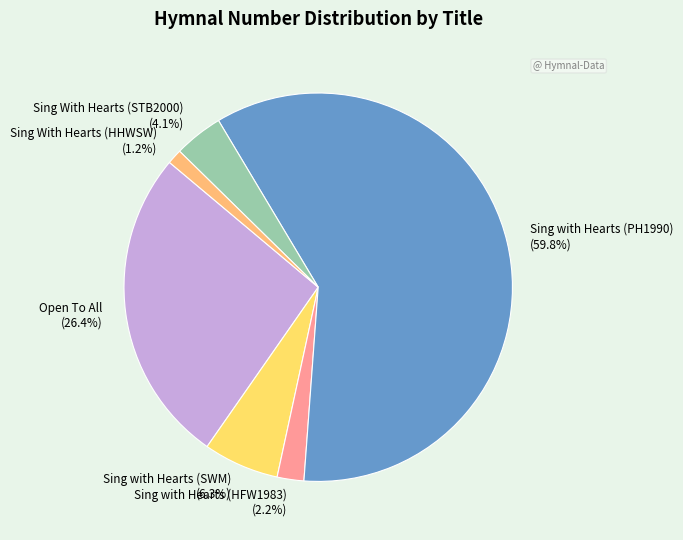

What is the ratio of the value at Sing with Hearts (PH1990) to the value at Sing with Hearts (SWM)?

9.5